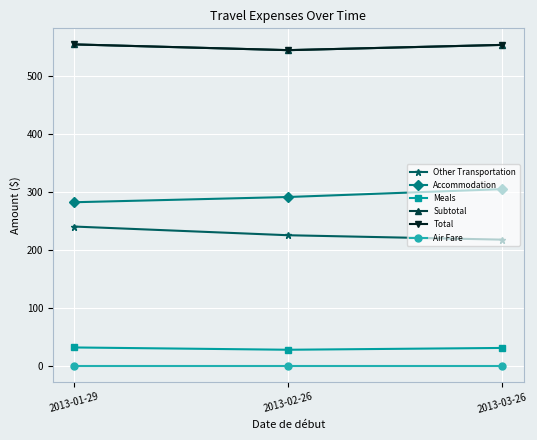

Reading left to right, list all the values displayed in this chart.

Other Transportation: 240.5	225.5	217.9
Accommodation: 282.5	291.5	305.1
Meals: 31.9	27.9	31.0
Subtotal: 554.9	545.0	554.1
Total: 554.9	545.0	554.1
Air Fare: 0.0	0.0	0.0